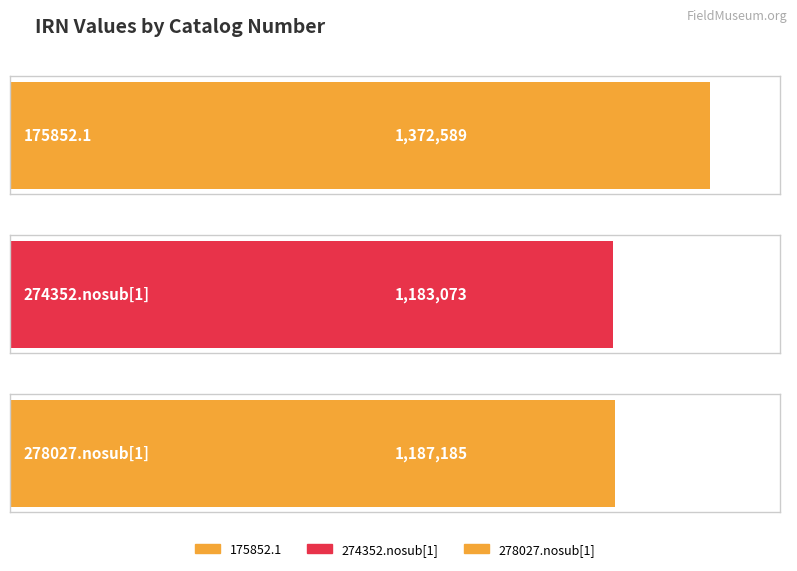

Are the bars horizontal?

Yes